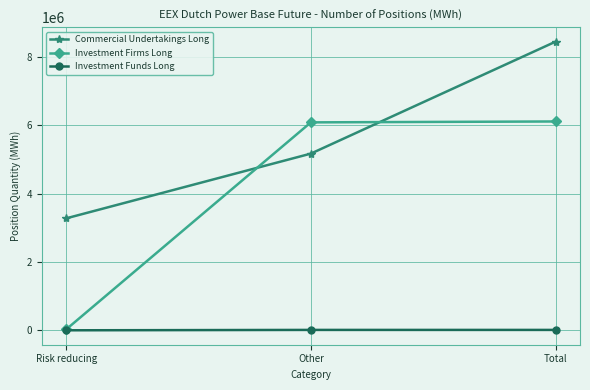

Is the value of Commercial Undertakings Long at Total greater than the value of Investment Funds Long at Total?

Yes